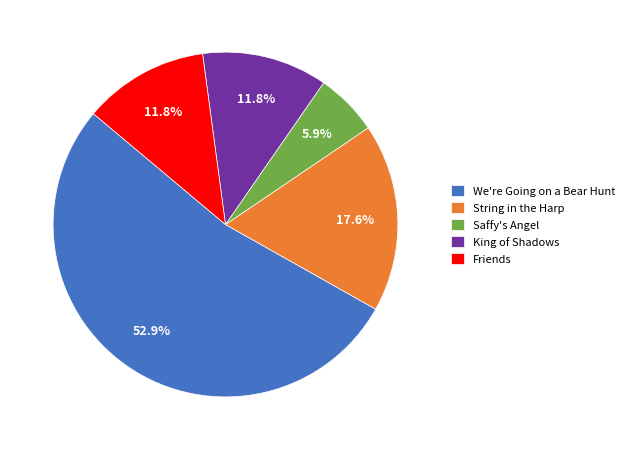

To the nearest percent, what is the difference between the largest and smallest slice percentages?

47%